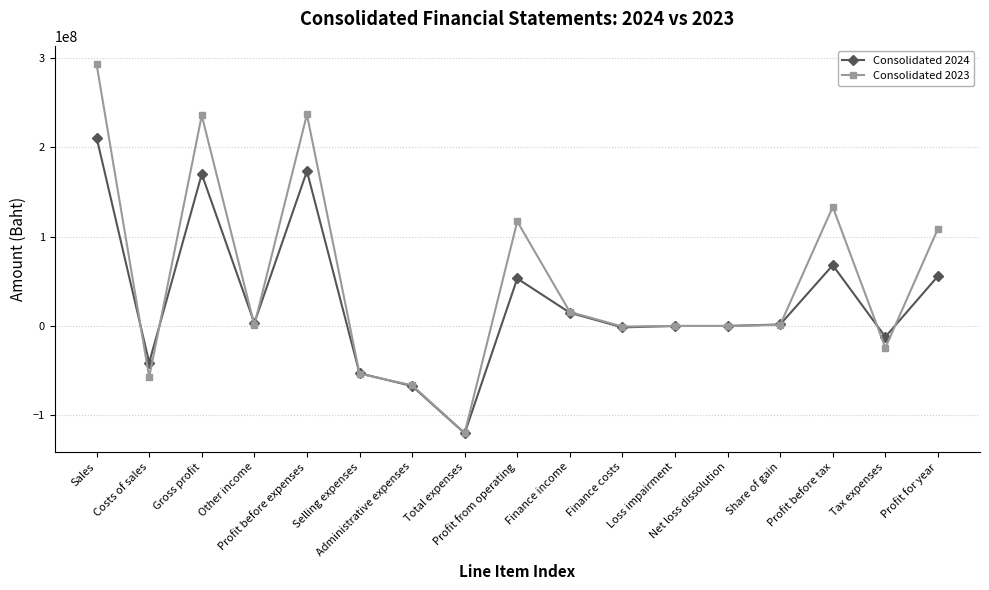

What is the value of the Consolidated 2024 point at the 6th from the left?

-52930965